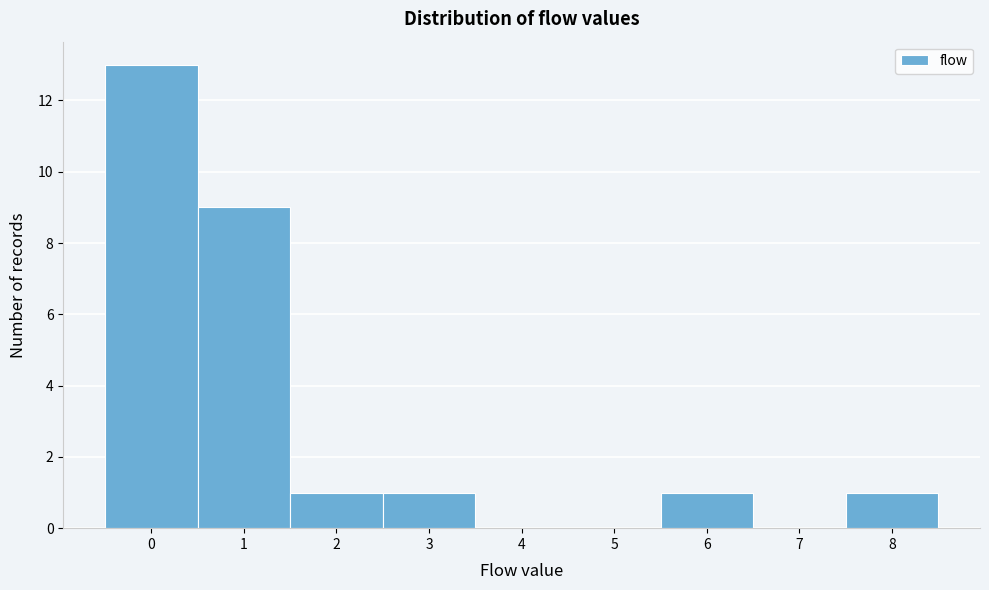

How tall is the bar that spans 7.5 to 8.5 on the x-axis? The values are not printed on the chart, so give them approximately, as read against the axis.

1